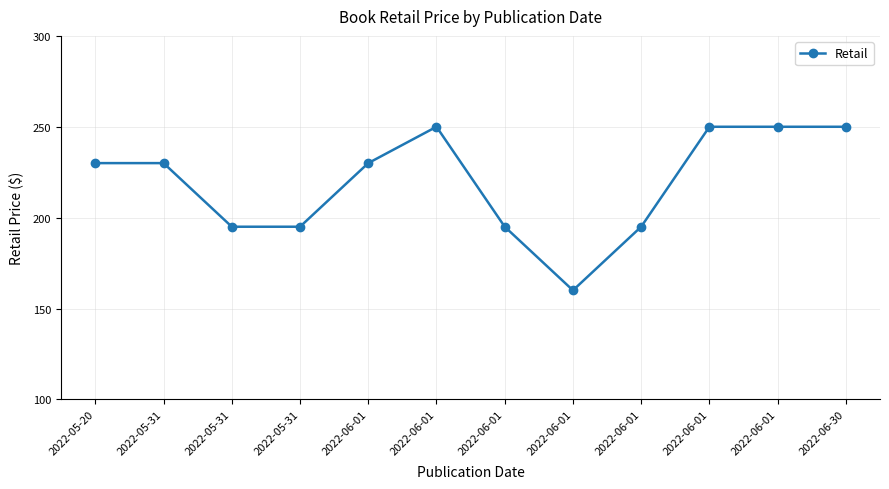

What is the sum of the values at 2022-06-01 and 2022-06-01?

410